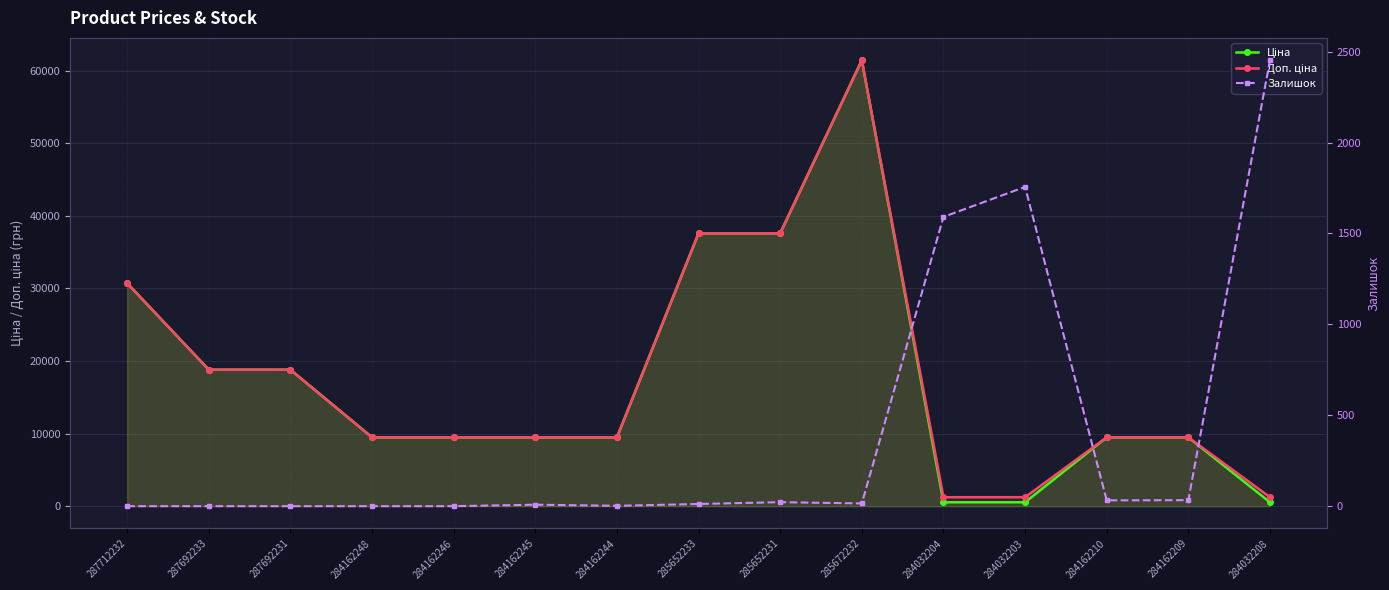

At how many categories does at least one series exceed 42138?

1